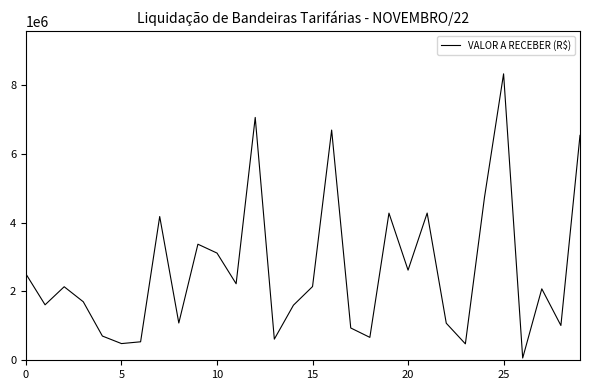

What is the greatest value displayed?

8318047.1